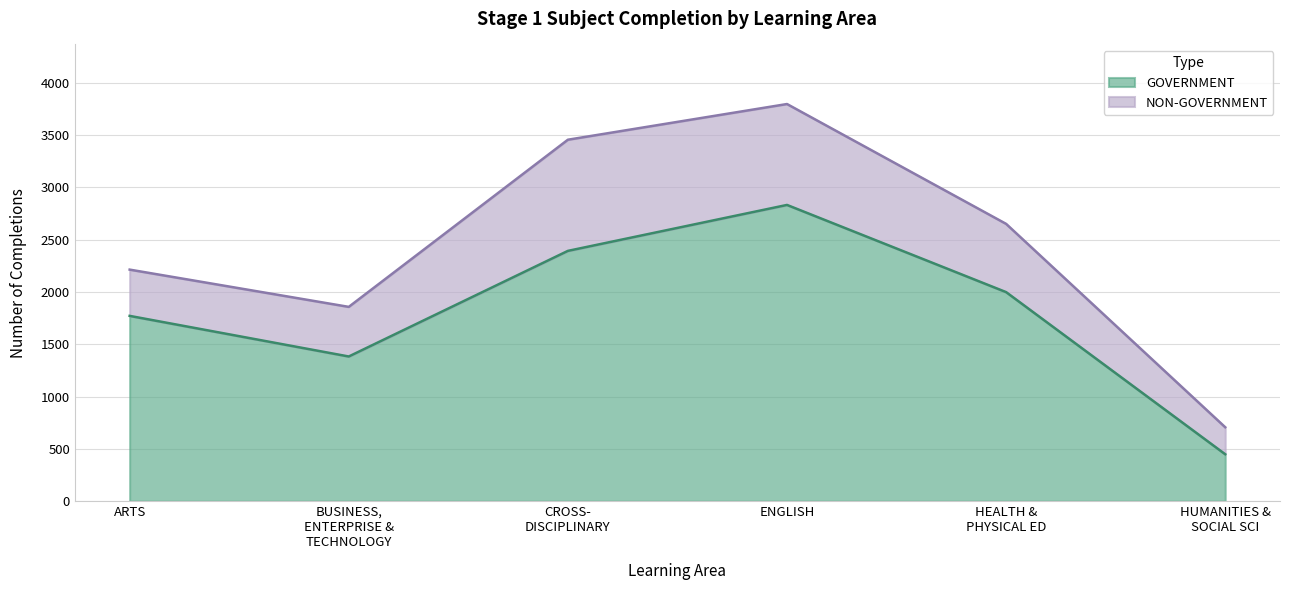

What is the difference between the maximum and minimum values in the GOVERNMENT series?

2382